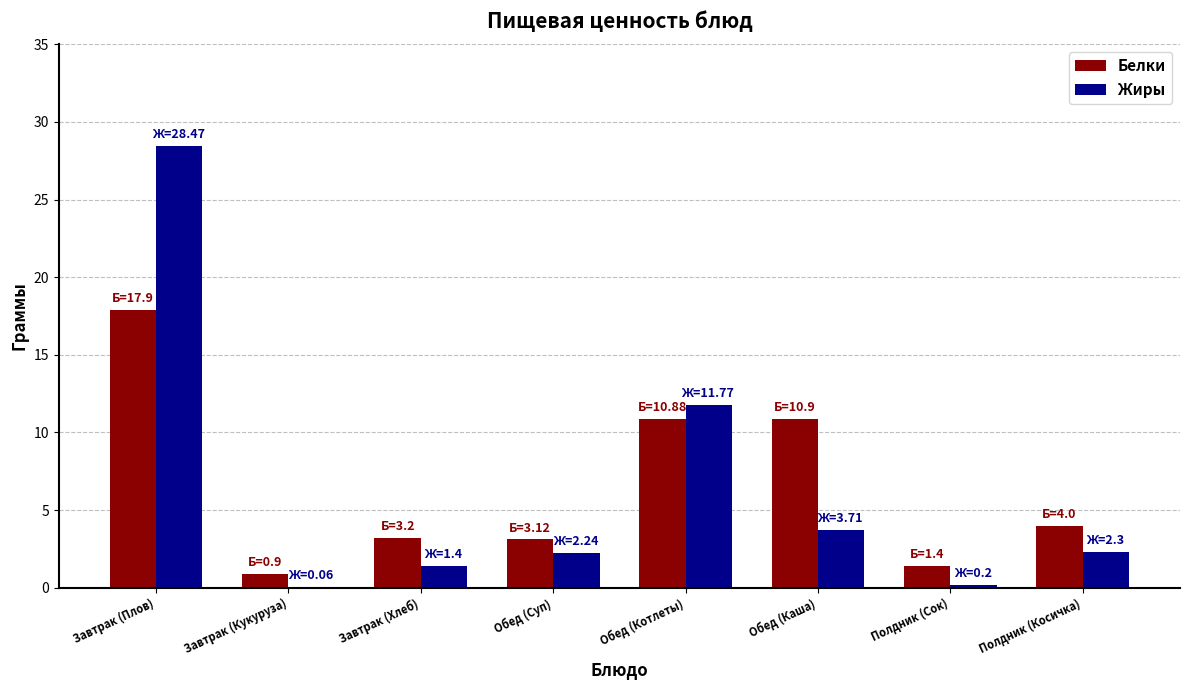

At which category is the sum across all series the highest?

Завтрак (Плов)